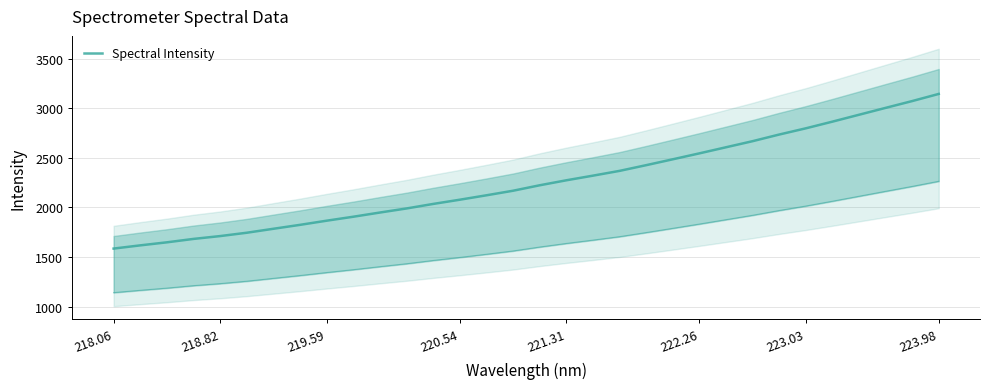

Is this an area chart (filled region under the line)?

No